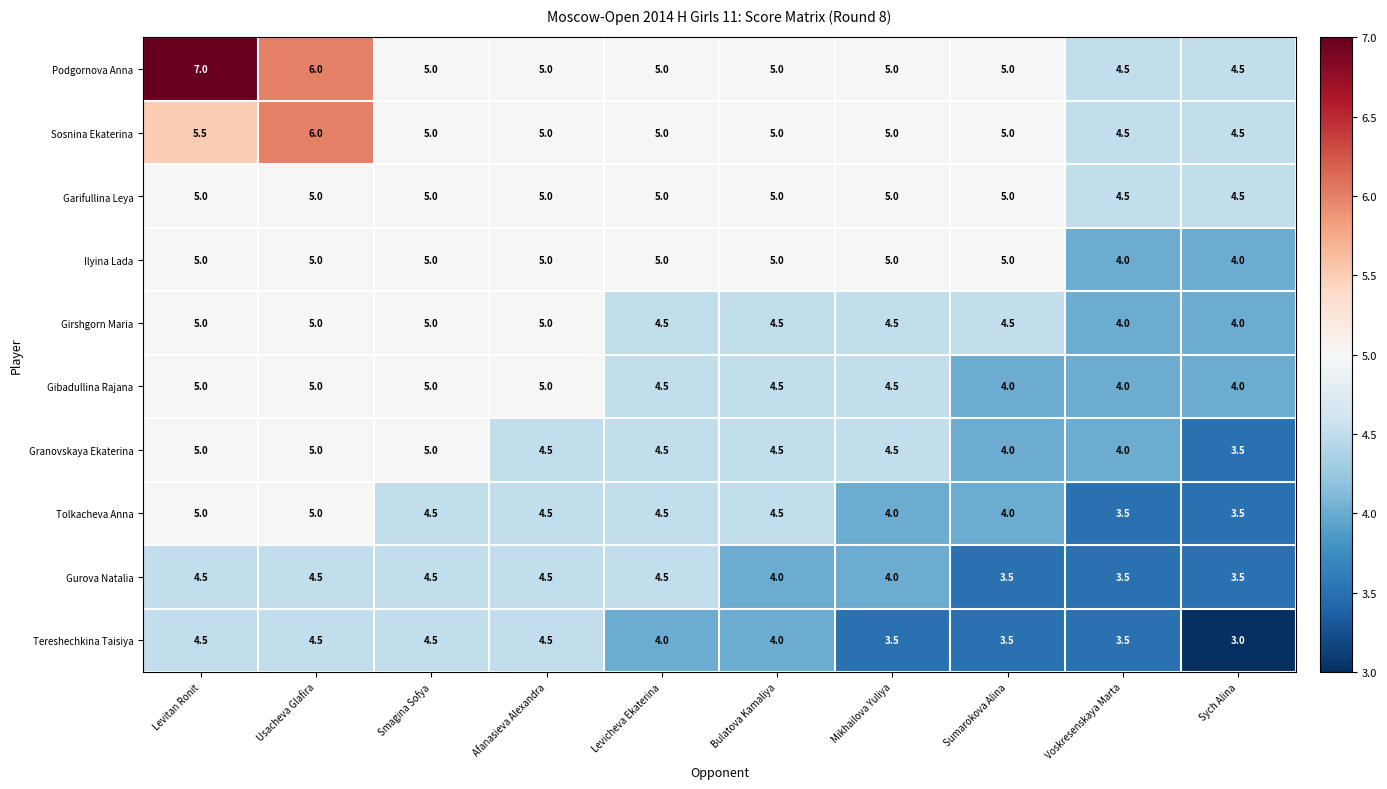

What is the spread (max minus min) of values at Mikhailova Yuliya?

1.5